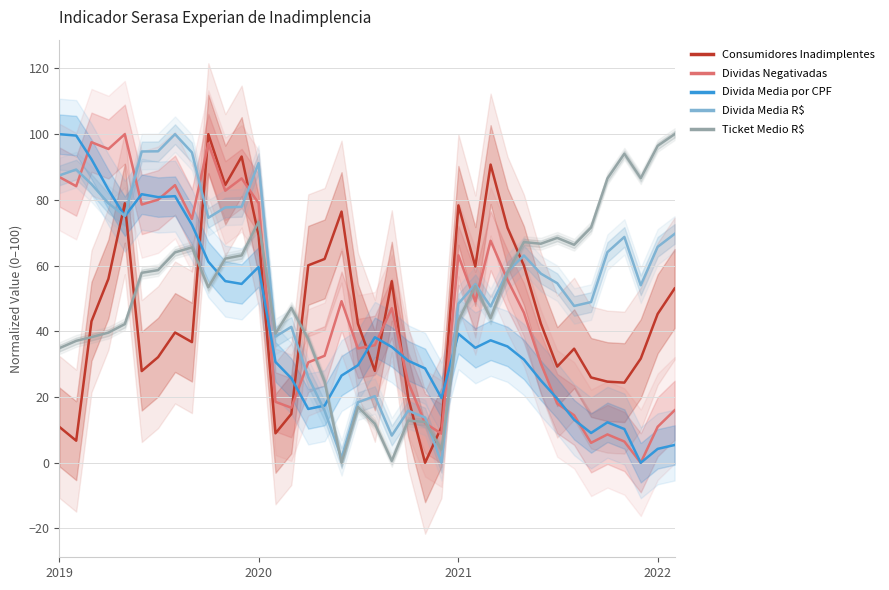

True or false: Dividas Negativadas and Consumidores Inadimplentes intersect in this chart.

True